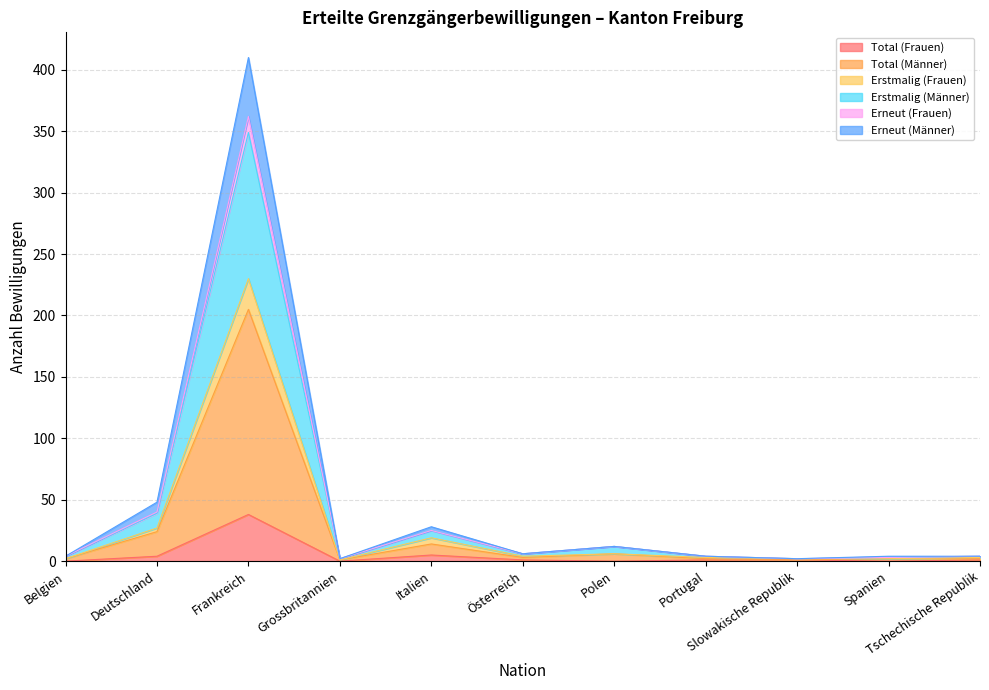

What is the highest value of the Total (Frauen) series?

38